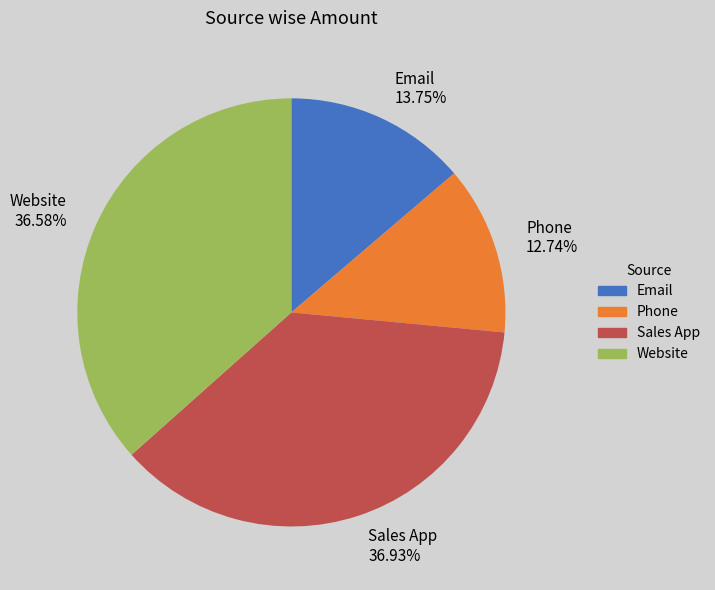

To the nearest percent, what is the combined percentage of Phone and Email?

26%